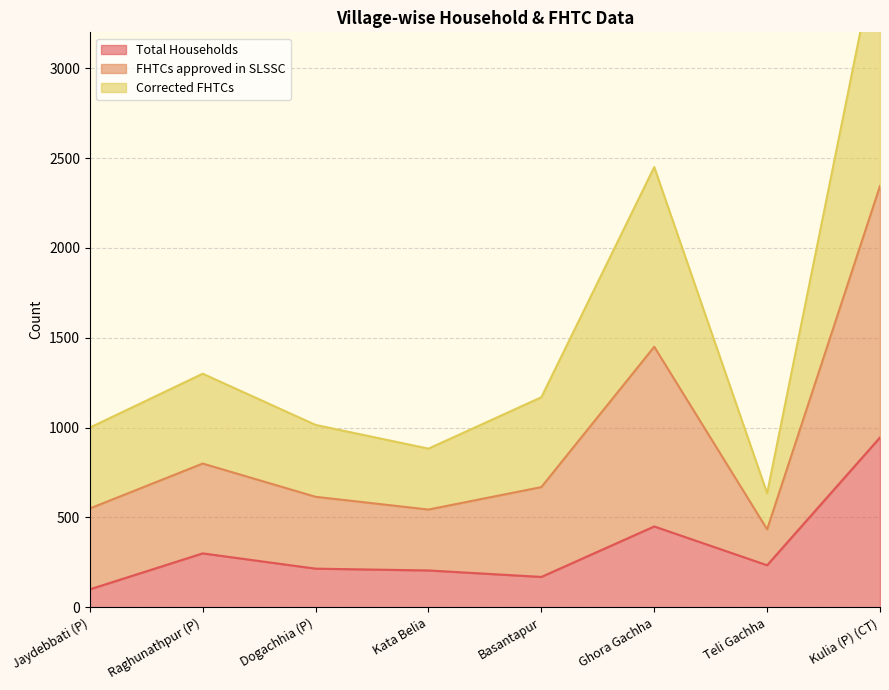

At which category does the chart reach its peak across all series?

Kulia (P) (CT)